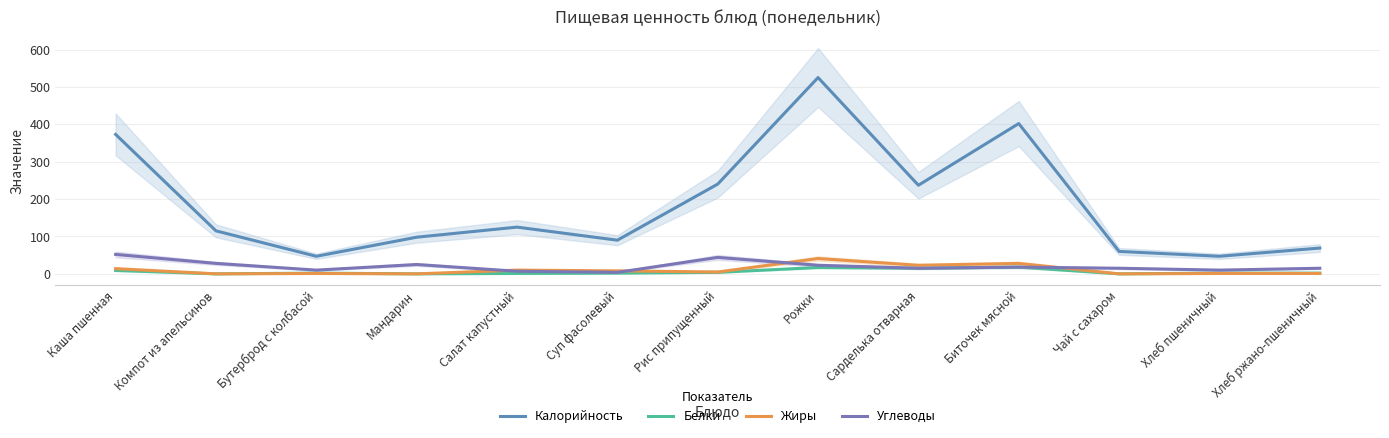

Reading right to left, extract all data points from this chart.

Калорийность: Хлеб ржано-пшеничный=69	Хлеб пшеничный=47	Чай с сахаром=60	Биточек мясной=402	Сарделька отварная=237	Рожки=525	Рис припущенный=240	Суп фасолевый=90	Салат капустный=125	Мандарин=98	Бутерброд с колбасой=47	Компот из апельсинов=115	Каша пшенная=373
Белки: Хлеб ржано-пшеничный=2	Хлеб пшеничный=2	Чай с сахаром=0	Биточек мясной=18	Сарделька отварная=15	Рожки=17	Рис припущенный=4	Суп фасолевый=2	Салат капустный=1	Мандарин=0	Бутерброд с колбасой=2	Компот из апельсинов=0	Каша пшенная=9
Жиры: Хлеб ржано-пшеничный=1	Хлеб пшеничный=1	Чай с сахаром=0	Биточек мясной=28	Сарделька отварная=23	Рожки=41	Рис припущенный=5	Суп фасолевый=8	Салат капустный=10	Мандарин=0	Бутерброд с колбасой=1	Компот из апельсинов=0	Каша пшенная=14
Углеводы: Хлеб ржано-пшеничный=15	Хлеб пшеничный=10	Чай с сахаром=15	Биточек мясной=18	Сарделька отварная=15	Рожки=23	Рис припущенный=44	Суп фасолевый=4	Салат капустный=7	Мандарин=25	Бутерброд с колбасой=10	Компот из апельсинов=28	Каша пшенная=52